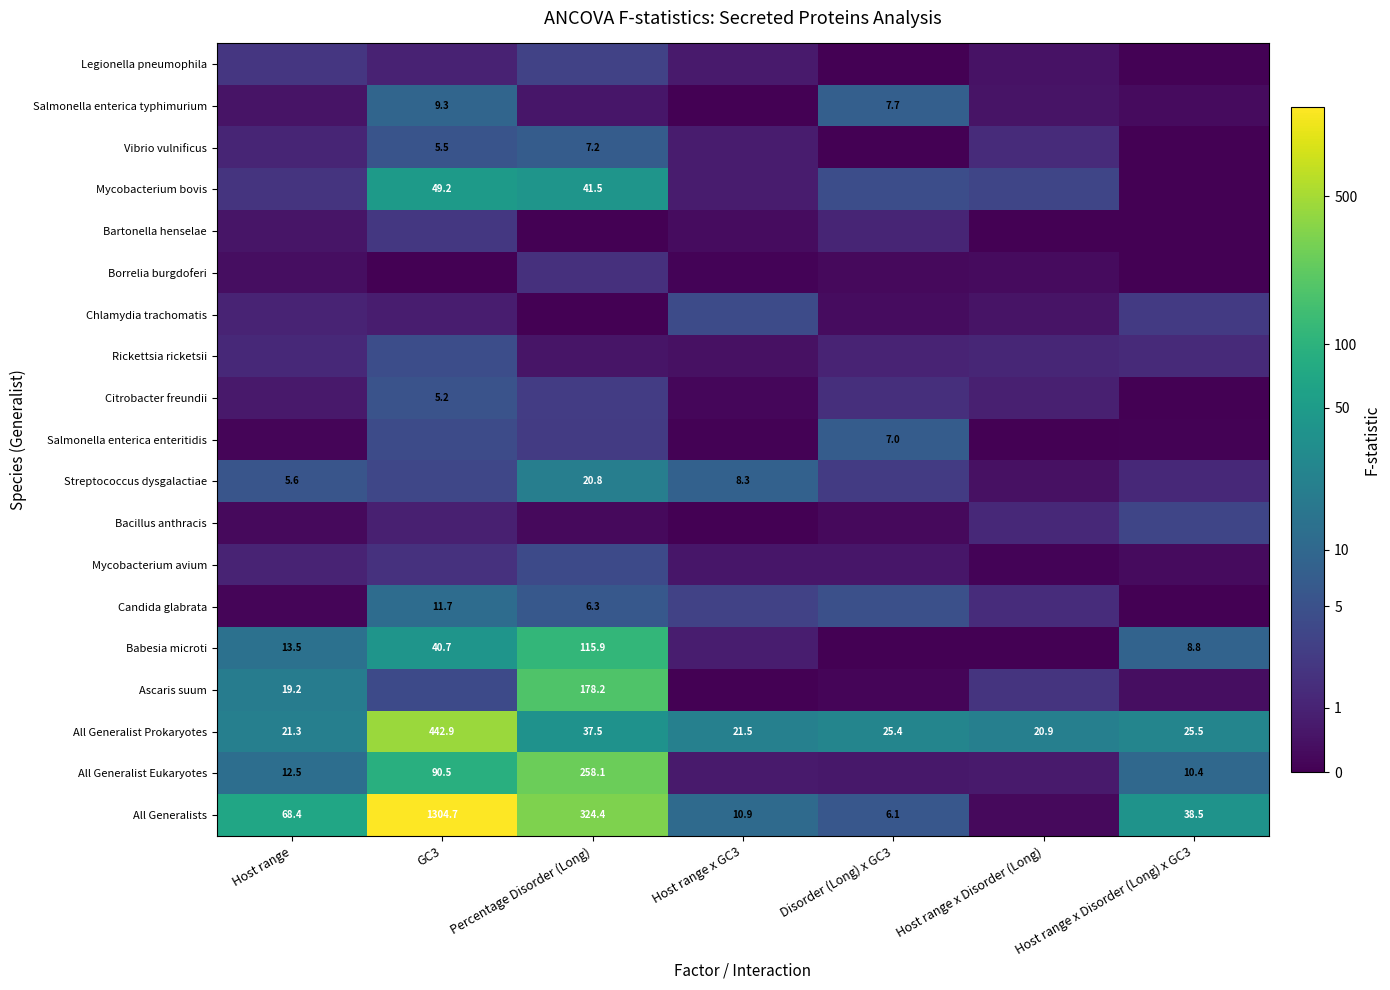

What is the difference between the maximum and minimum values in the Salmonella enterica enteritidis series?

2.1